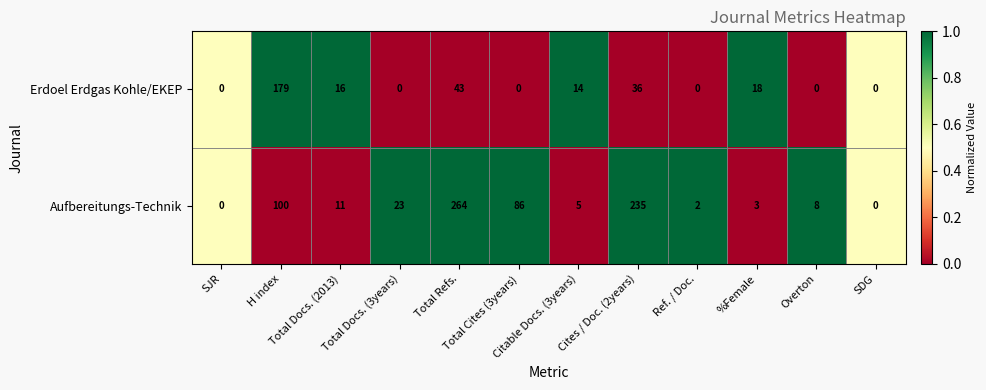

What is the difference between the highest and lowest values at Total Cites (3years)?

86